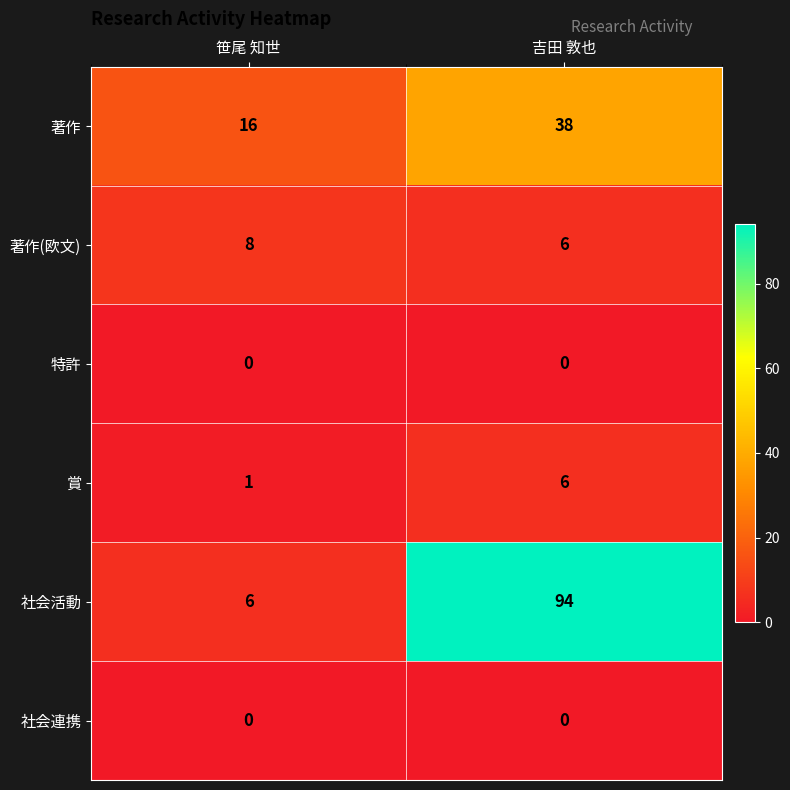

Reading left to right, list all the values displayed in this chart.

著作: 笹尾 知世=16	吉田 敦也=38
著作(欧文): 笹尾 知世=8	吉田 敦也=6
特許: 笹尾 知世=0	吉田 敦也=0
賞: 笹尾 知世=1	吉田 敦也=6
社会活動: 笹尾 知世=6	吉田 敦也=94
社会連携: 笹尾 知世=0	吉田 敦也=0